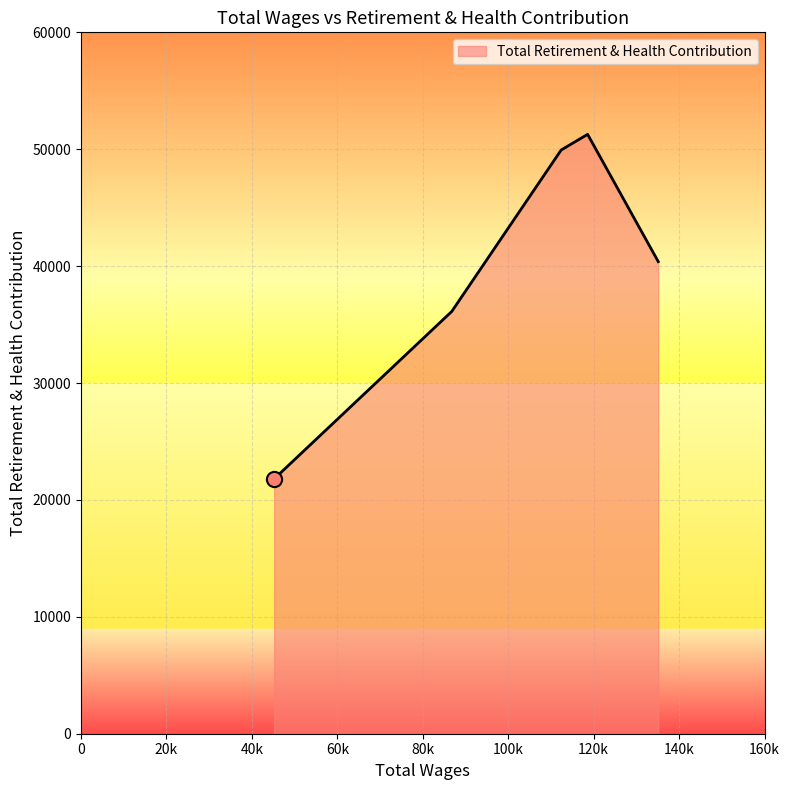

What is the minimum value shown in the chart?

21799